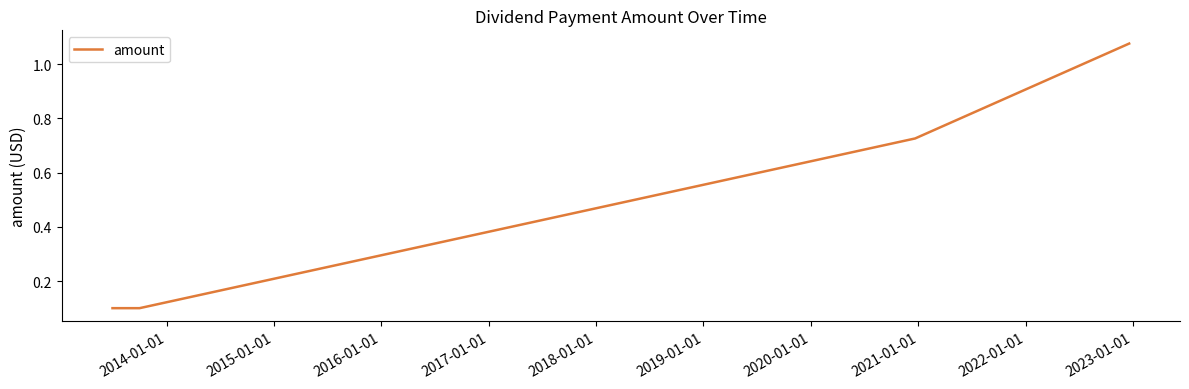

True or false: there are more than 0 points higher than both neighbors.

False